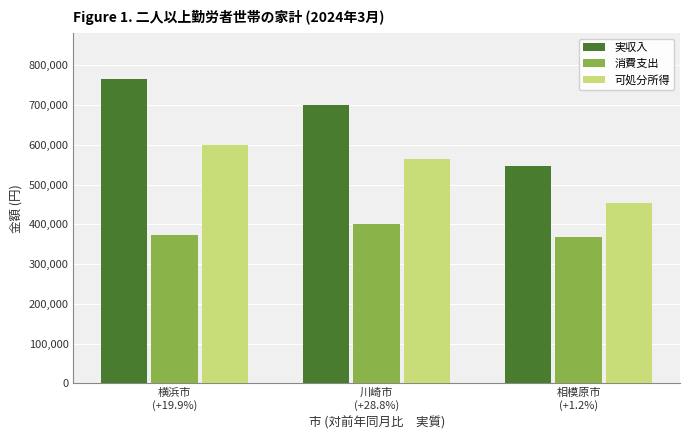

What is the highest value of the 実収入 series?

765707